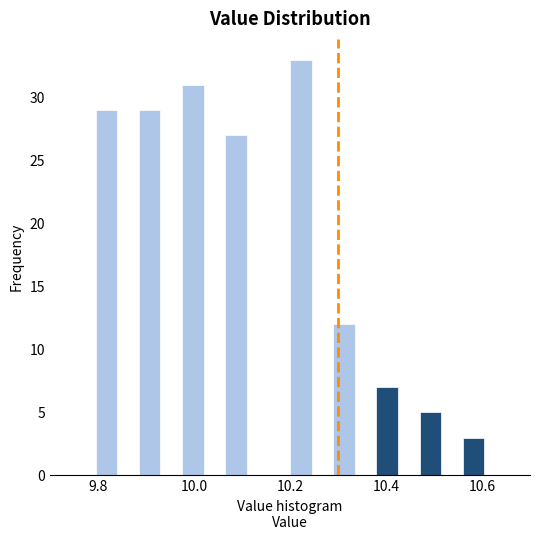

Around what value on the x-axis is the tallest bar? Give the approximate position of its centre, as read against the axis.

10.22